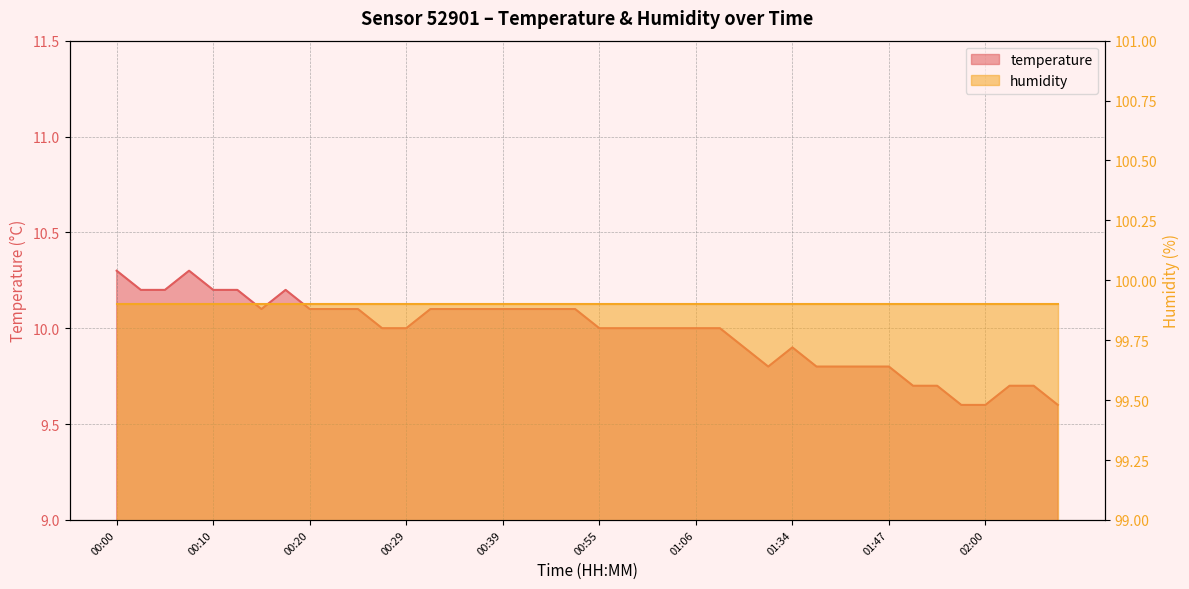

What is the label of the 14th point from the left?

00:32